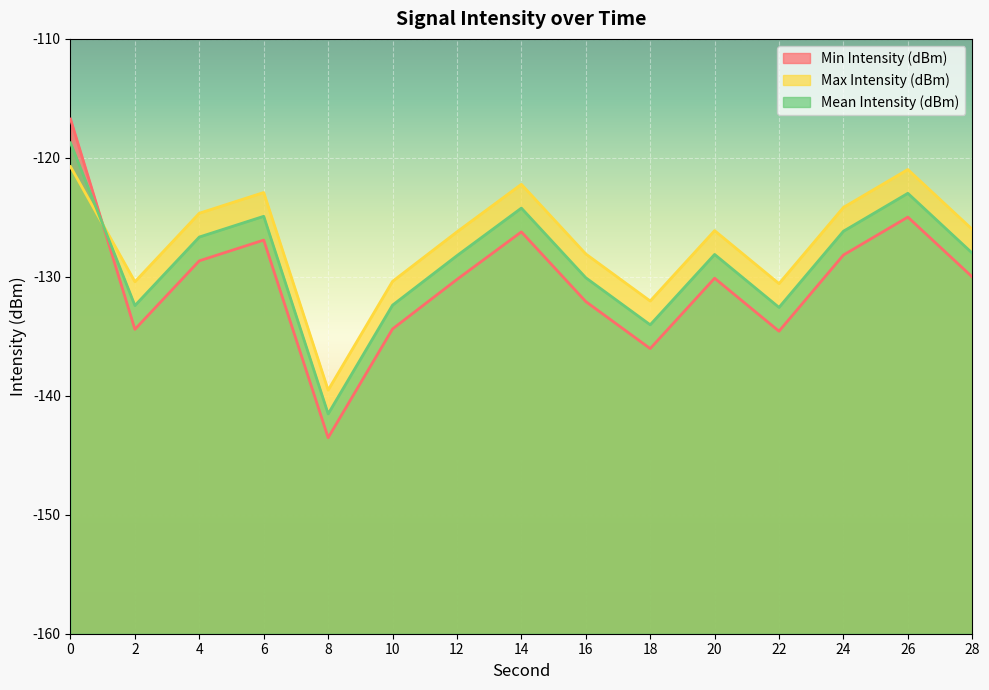

How many interior local peaks does the Min Intensity (dBm) series have?

4